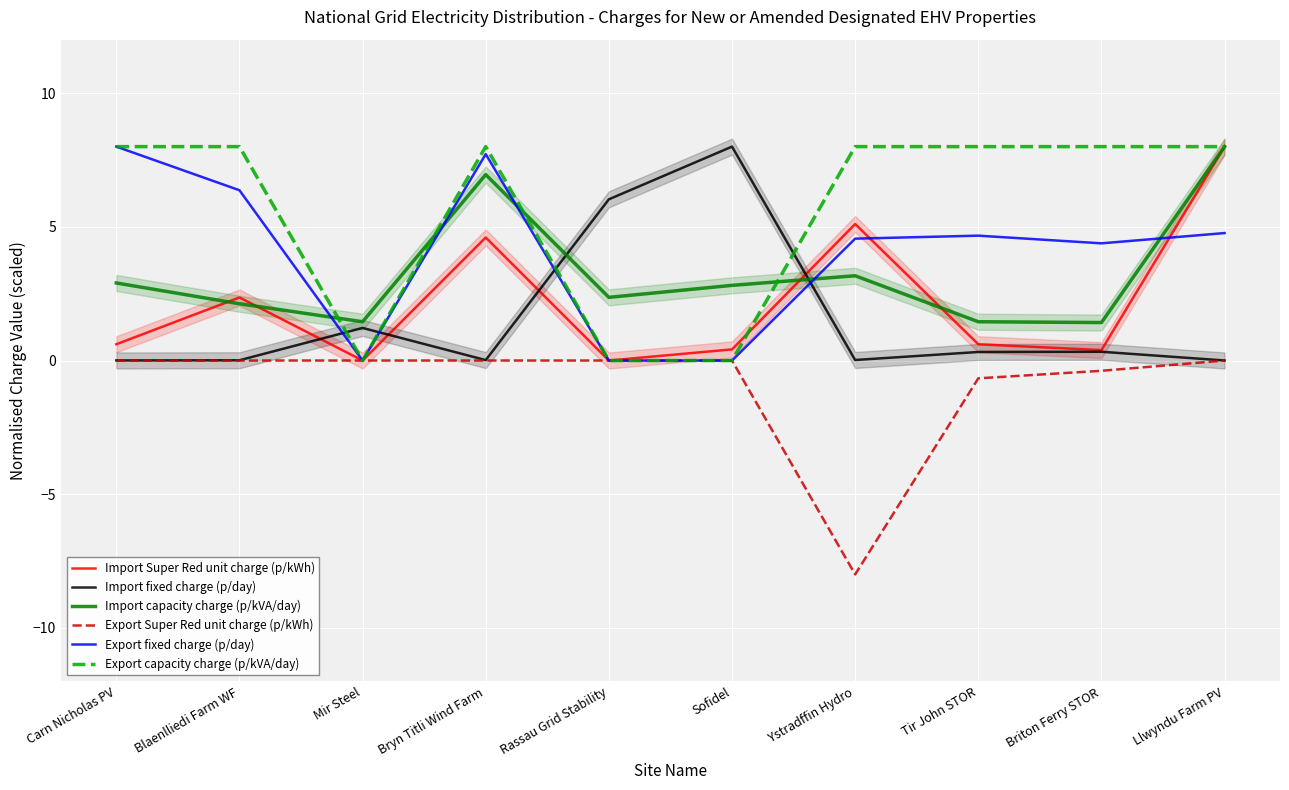

Is it true that Export fixed charge (p/day) equals 12.1 at Bryn Titli Wind Farm?

False